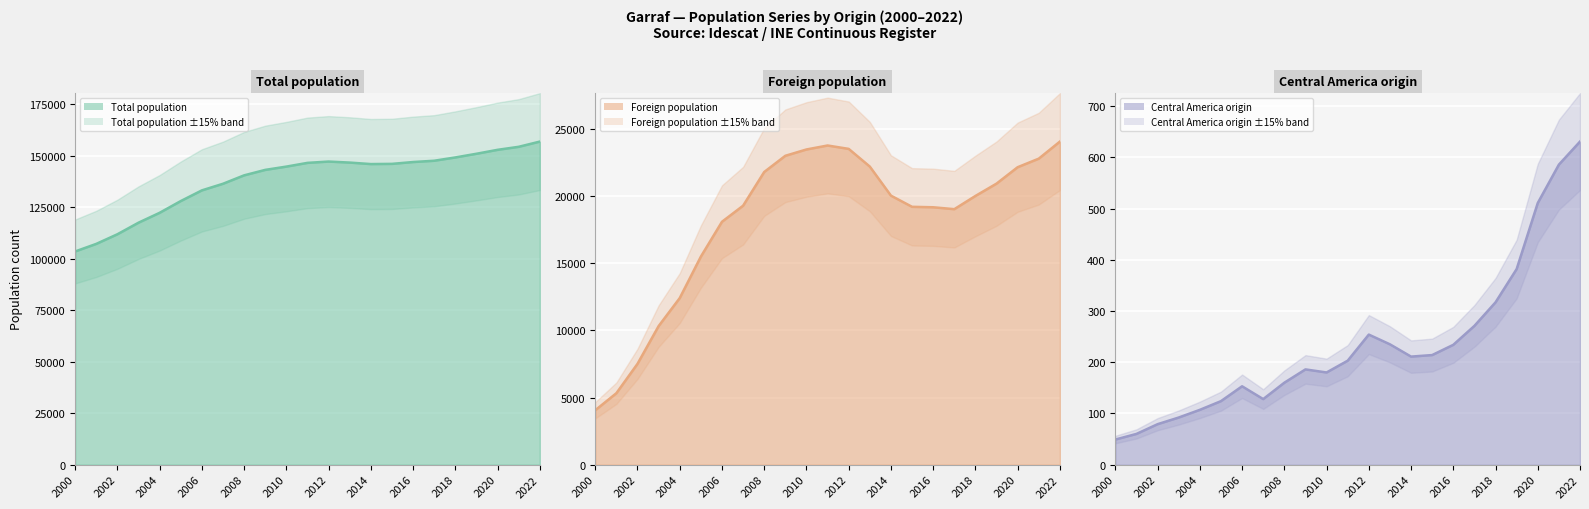

What position from the right is 2018?

5